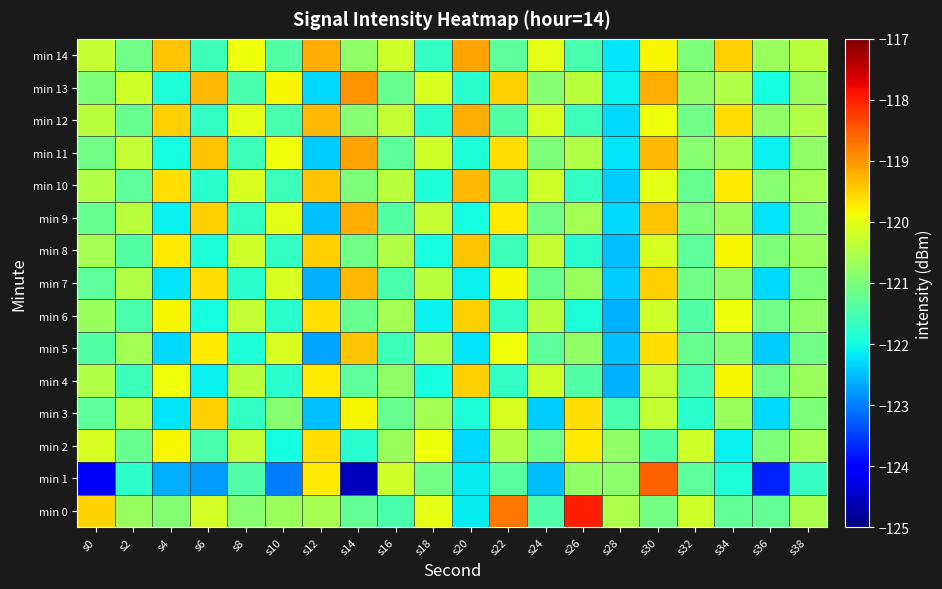

Reading left to right, extract all data points from this chart.

min 0: s0=-119.5	s2=-120.7	s4=-120.9	s6=-120.2	s8=-120.9	s10=-120.7	s12=-120.6	s14=-121.2	s16=-121.5	s18=-120.0	s20=-122.1	s22=-118.7	s24=-121.4	s26=-118.0	s28=-120.5	s30=-121.1	s32=-120.2	s34=-121.3	s36=-121.2	s38=-120.5
min 1: s0=-124.1	s2=-121.8	s4=-122.6	s6=-122.8	s8=-121.4	s10=-123.0	s12=-119.7	s14=-124.6	s16=-120.2	s18=-121.1	s20=-122.1	s22=-121.3	s24=-122.5	s26=-120.8	s28=-120.8	s30=-118.6	s32=-121.3	s34=-121.9	s36=-123.7	s38=-121.7
min 2: s0=-120.1	s2=-121.2	s4=-119.8	s6=-121.5	s8=-120.3	s10=-122.0	s12=-119.6	s14=-121.8	s16=-120.7	s18=-119.9	s20=-122.3	s22=-120.5	s24=-121.1	s26=-119.7	s28=-120.8	s30=-121.4	s32=-120.2	s34=-122.1	s36=-121.0	s38=-120.6
min 3: s0=-121.3	s2=-120.4	s4=-122.2	s6=-119.5	s8=-121.7	s10=-120.9	s12=-122.5	s14=-119.8	s16=-121.2	s18=-120.6	s20=-121.9	s22=-120.1	s24=-122.4	s26=-119.6	s28=-121.5	s30=-120.3	s32=-121.8	s34=-120.7	s36=-122.3	s38=-121.0
min 4: s0=-120.5	s2=-121.6	s4=-119.9	s6=-122.1	s8=-120.4	s10=-121.8	s12=-119.7	s14=-121.3	s16=-120.8	s18=-122.0	s20=-119.5	s22=-121.7	s24=-120.2	s26=-121.4	s28=-122.6	s30=-120.3	s32=-121.5	s34=-119.8	s36=-121.1	s38=-120.7
min 5: s0=-121.4	s2=-120.6	s4=-122.3	s6=-119.7	s8=-121.9	s10=-120.1	s12=-122.7	s14=-119.4	s16=-121.6	s18=-120.5	s20=-122.2	s22=-119.9	s24=-121.3	s26=-120.8	s28=-122.5	s30=-119.6	s32=-121.2	s34=-120.9	s36=-122.4	s38=-121.1
min 6: s0=-120.7	s2=-121.5	s4=-119.8	s6=-122.0	s8=-120.3	s10=-121.8	s12=-119.6	s14=-121.2	s16=-120.6	s18=-122.1	s20=-119.5	s22=-121.7	s24=-120.4	s26=-121.9	s28=-122.6	s30=-120.2	s32=-121.4	s34=-119.9	s36=-121.1	s38=-120.8
min 7: s0=-121.3	s2=-120.5	s4=-122.2	s6=-119.6	s8=-121.8	s10=-120.1	s12=-122.6	s14=-119.3	s16=-121.5	s18=-120.4	s20=-122.1	s22=-119.8	s24=-121.2	s26=-120.7	s28=-122.4	s30=-119.5	s32=-121.1	s34=-120.8	s36=-122.3	s38=-121.0
min 8: s0=-120.6	s2=-121.4	s4=-119.7	s6=-121.9	s8=-120.2	s10=-121.7	s12=-119.5	s14=-121.1	s16=-120.5	s18=-122.0	s20=-119.4	s22=-121.6	s24=-120.3	s26=-121.8	s28=-122.5	s30=-120.1	s32=-121.3	s34=-119.8	s36=-121.0	s38=-120.7
min 9: s0=-121.2	s2=-120.4	s4=-122.1	s6=-119.5	s8=-121.7	s10=-120.0	s12=-122.5	s14=-119.2	s16=-121.4	s18=-120.3	s20=-122.0	s22=-119.7	s24=-121.1	s26=-120.6	s28=-122.3	s30=-119.4	s32=-121.0	s34=-120.7	s36=-122.2	s38=-120.9
min 10: s0=-120.5	s2=-121.3	s4=-119.6	s6=-121.8	s8=-120.1	s10=-121.6	s12=-119.4	s14=-121.0	s16=-120.4	s18=-121.9	s20=-119.3	s22=-121.5	s24=-120.2	s26=-121.7	s28=-122.4	s30=-120.0	s32=-121.2	s34=-119.7	s36=-120.9	s38=-120.6
min 11: s0=-121.1	s2=-120.3	s4=-122.0	s6=-119.4	s8=-121.6	s10=-119.9	s12=-122.4	s14=-119.1	s16=-121.3	s18=-120.2	s20=-121.9	s22=-119.6	s24=-121.0	s26=-120.5	s28=-122.2	s30=-119.3	s32=-120.9	s34=-120.6	s36=-122.1	s38=-120.8
min 12: s0=-120.4	s2=-121.2	s4=-119.5	s6=-121.7	s8=-120.0	s10=-121.5	s12=-119.3	s14=-120.9	s16=-120.3	s18=-121.8	s20=-119.2	s22=-121.4	s24=-120.1	s26=-121.6	s28=-122.3	s30=-119.9	s32=-121.1	s34=-119.6	s36=-120.8	s38=-120.5
min 13: s0=-121.0	s2=-120.2	s4=-121.9	s6=-119.3	s8=-121.5	s10=-119.8	s12=-122.3	s14=-119.0	s16=-121.2	s18=-120.1	s20=-121.8	s22=-119.5	s24=-120.9	s26=-120.4	s28=-122.1	s30=-119.2	s32=-120.8	s34=-120.5	s36=-122.0	s38=-120.7
min 14: s0=-120.3	s2=-121.1	s4=-119.4	s6=-121.6	s8=-119.9	s10=-121.4	s12=-119.2	s14=-120.8	s16=-120.2	s18=-121.7	s20=-119.1	s22=-121.3	s24=-120.0	s26=-121.5	s28=-122.2	s30=-119.8	s32=-121.0	s34=-119.5	s36=-120.7	s38=-120.4